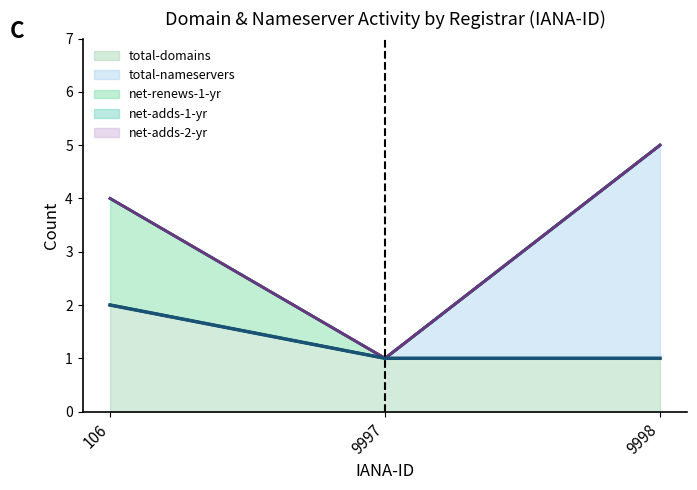

At which label is total-domains closest to 1?

9997